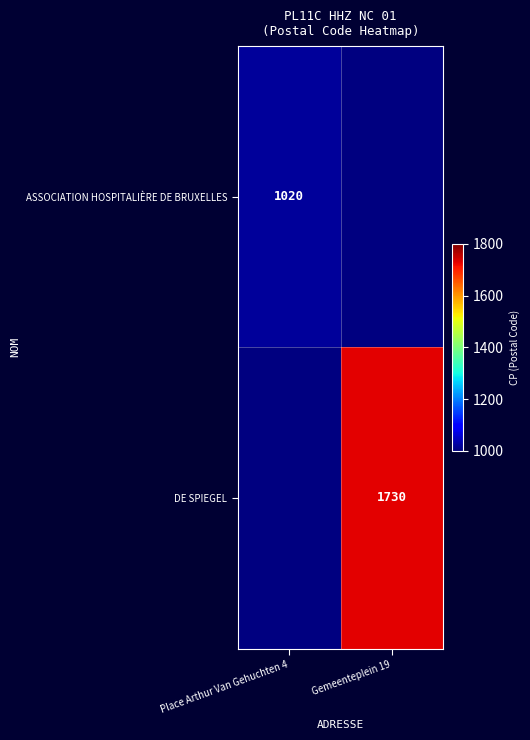

Is it true that ASSOCIATION HOSPITALIÈRE DE BRUXELLES equals 1020 at Place Arthur Van Gehuchten 4?

True